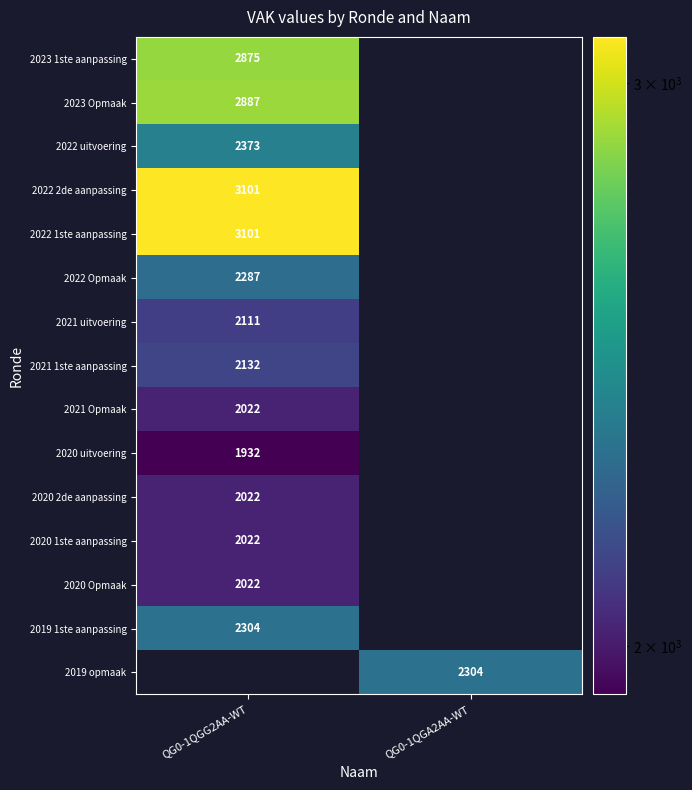

Is it true that 2019 1ste aanpassing equals 607 at QG0-1QGG2AA-WT?

False